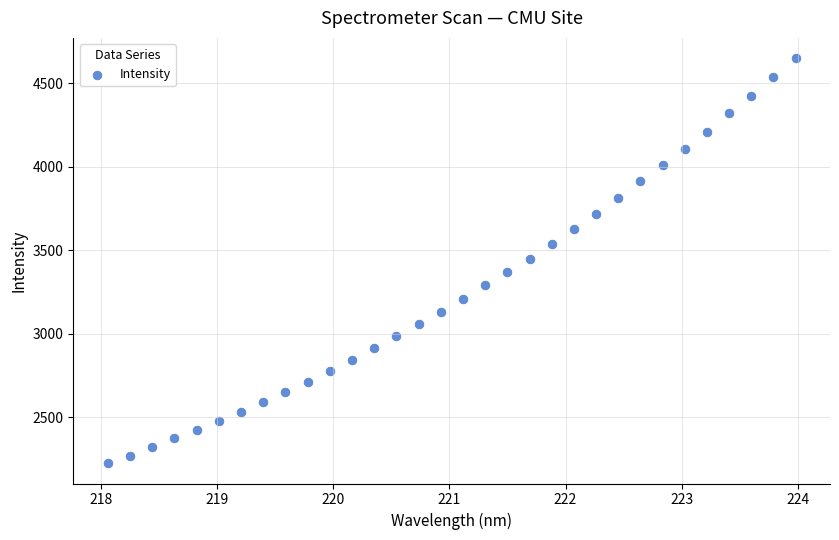

What is the range of X values (max minus min)?

5.9